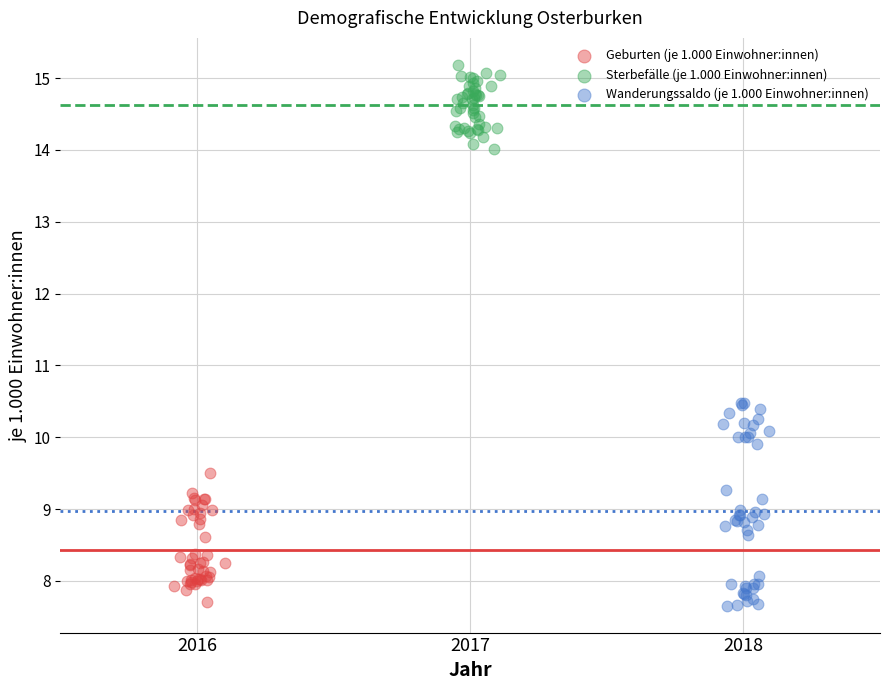

Which series contains the highest Y value?

Sterbefälle (je 1.000 Einwohner:innen)